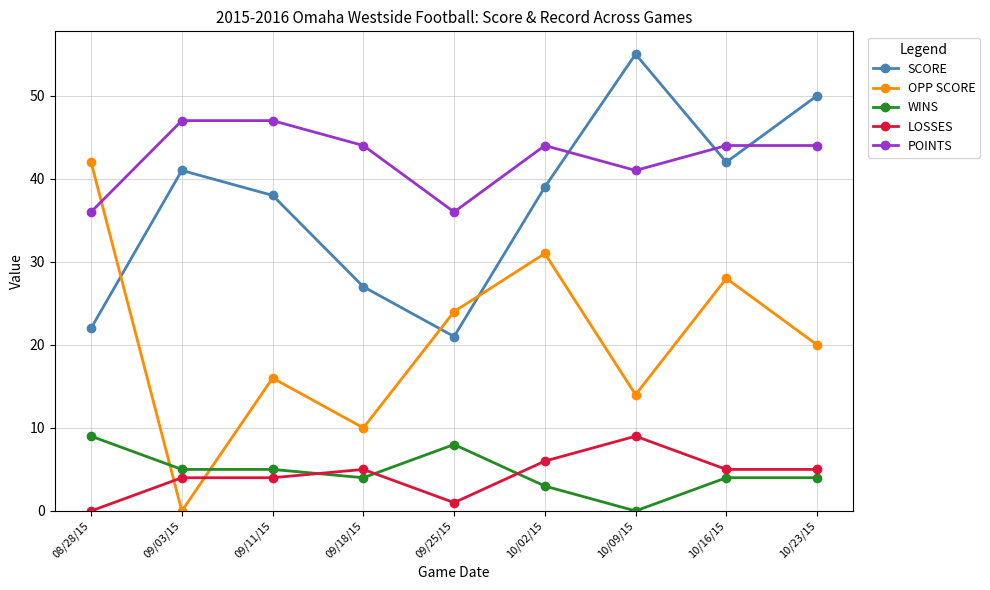

True or false: LOSSES and SCORE intersect in this chart.

False